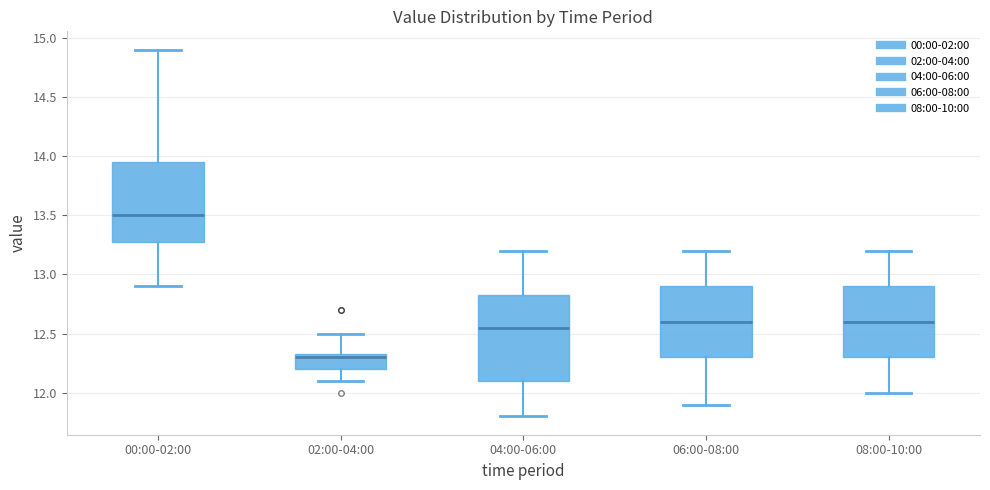

Which box is the tallest, from its lower edge to its upper edge?

04:00-06:00